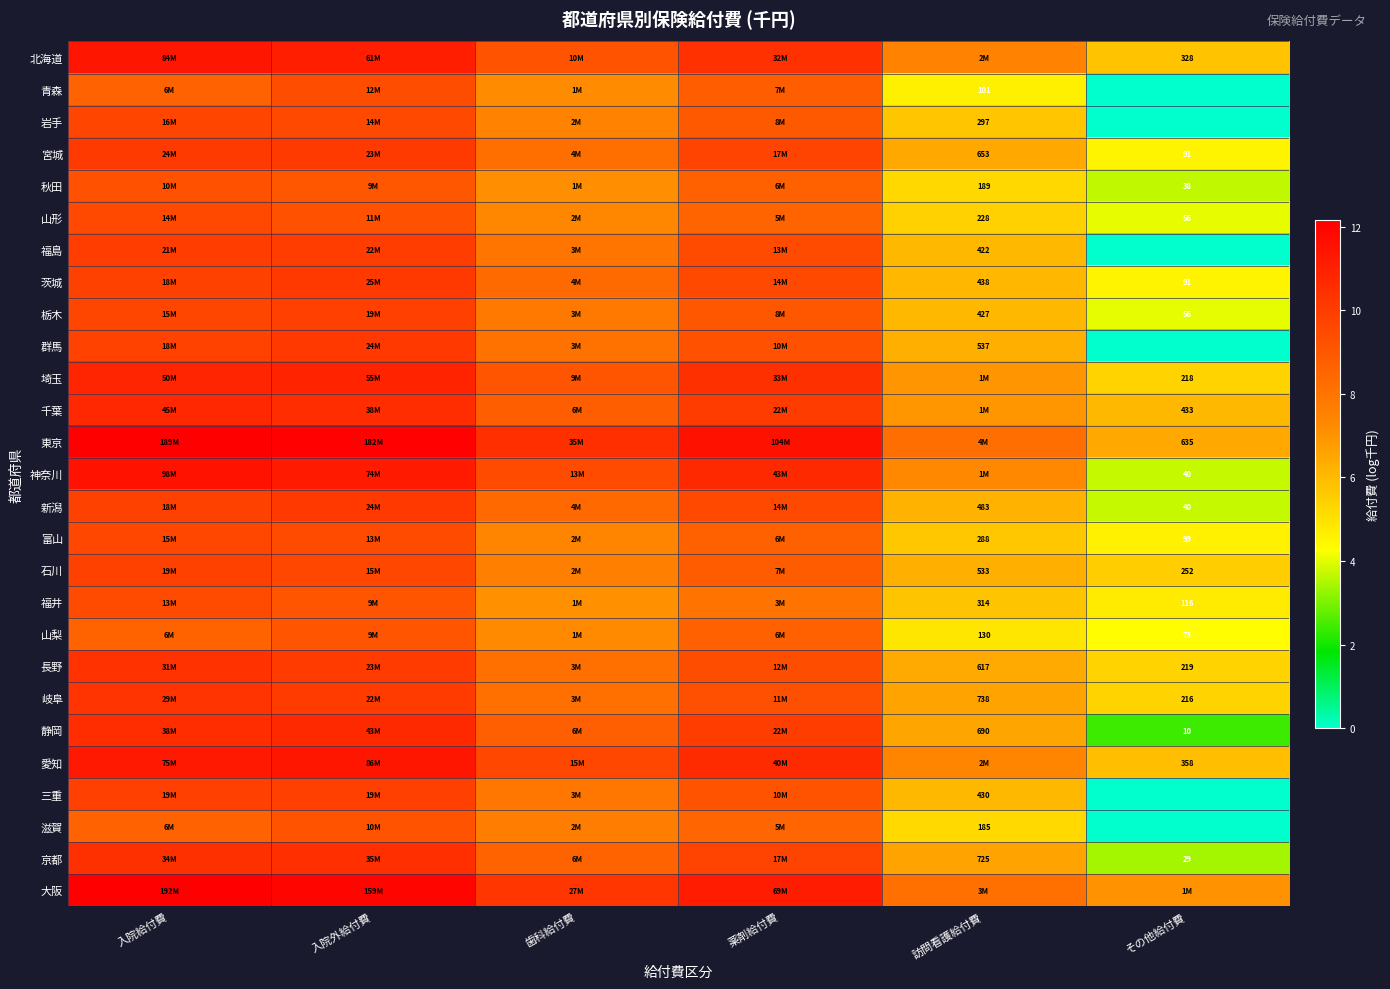

Where is 埼玉 nearest to the value 8?

訪問看護給付費